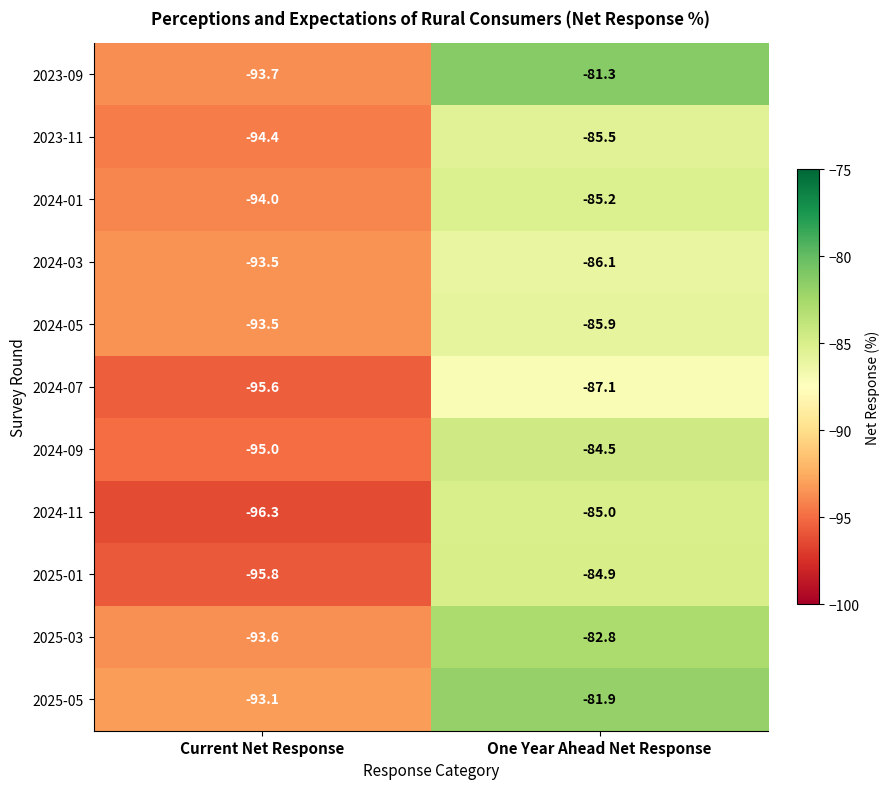

List the labels in order of 2023-11 value, smallest first.

Current Net Response, One Year Ahead Net Response